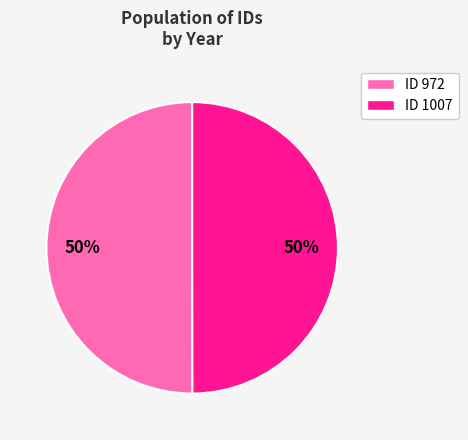

The ID 972 slice represents 62% of the pie. True or false?

False